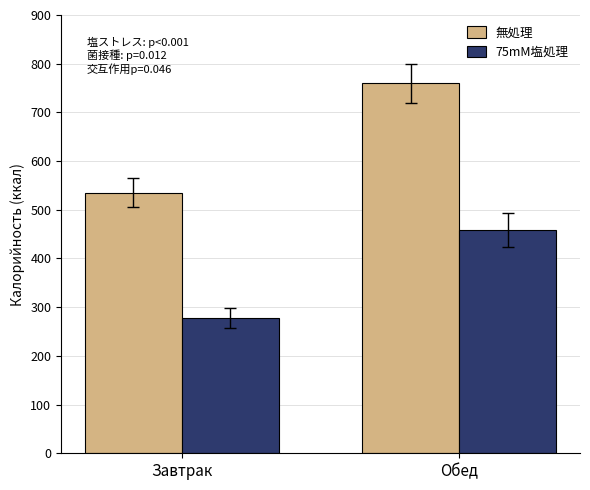

What is the value of the 75mM塩処理 bar at the 1st from the left?

278.0